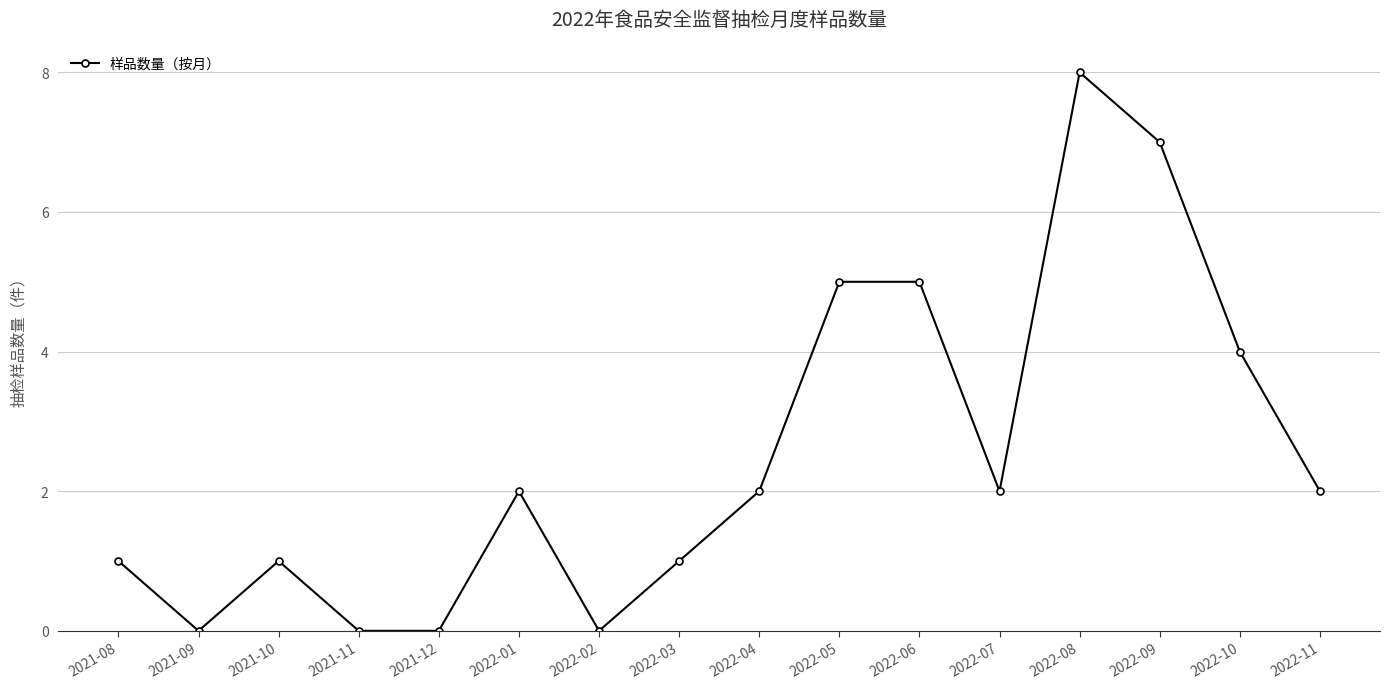

What is the label of the 10th point from the right?

2022-02